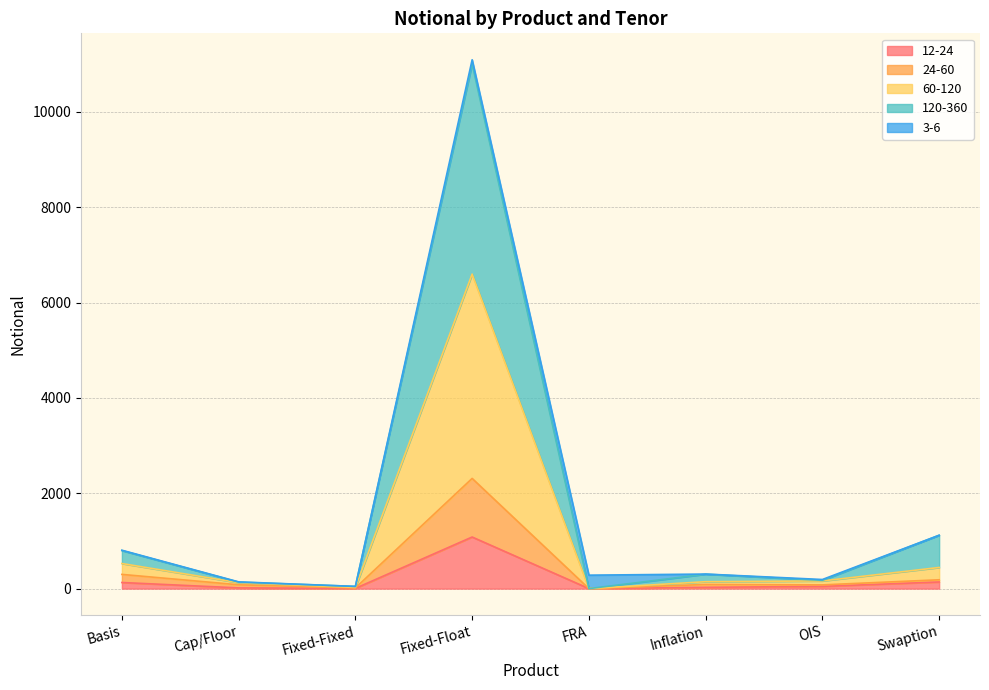

True or false: 60-120 has a value of 823 at Basis.

False